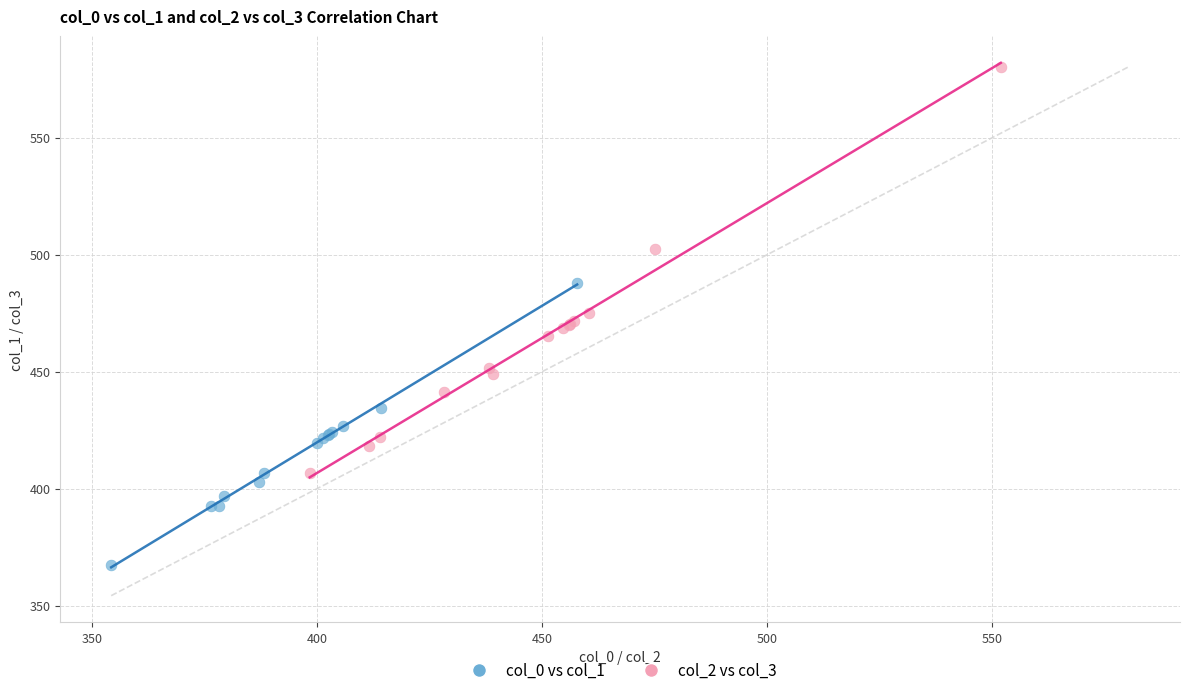

Which series reaches the maximum Y coordinate?

col_2 vs col_3